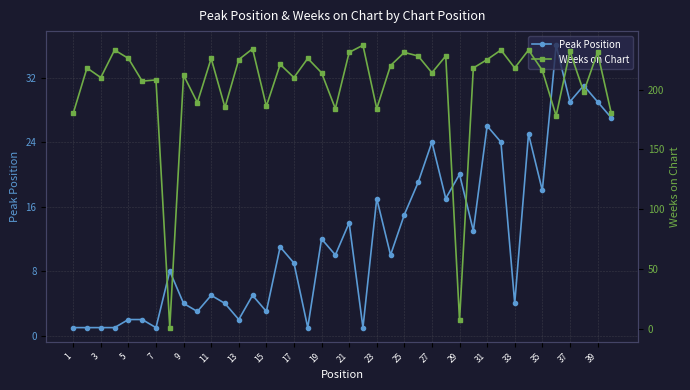

Is this an area chart (filled region under the line)?

No